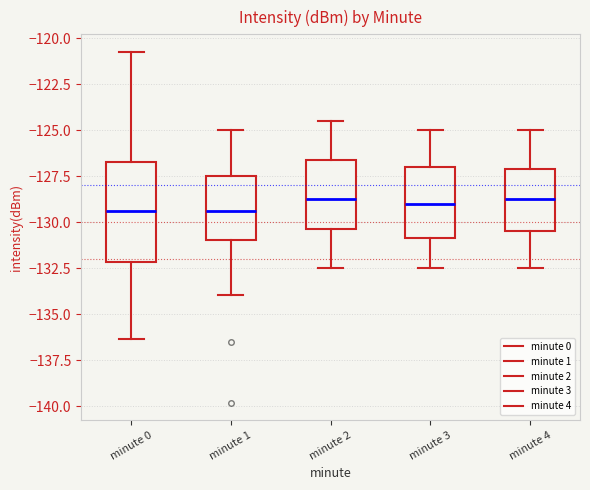

Where is the lower edge of the box for minute 4 on the y-axis? The values are not printed on the chart, so give them approximately, as read against the axis.

-130.5